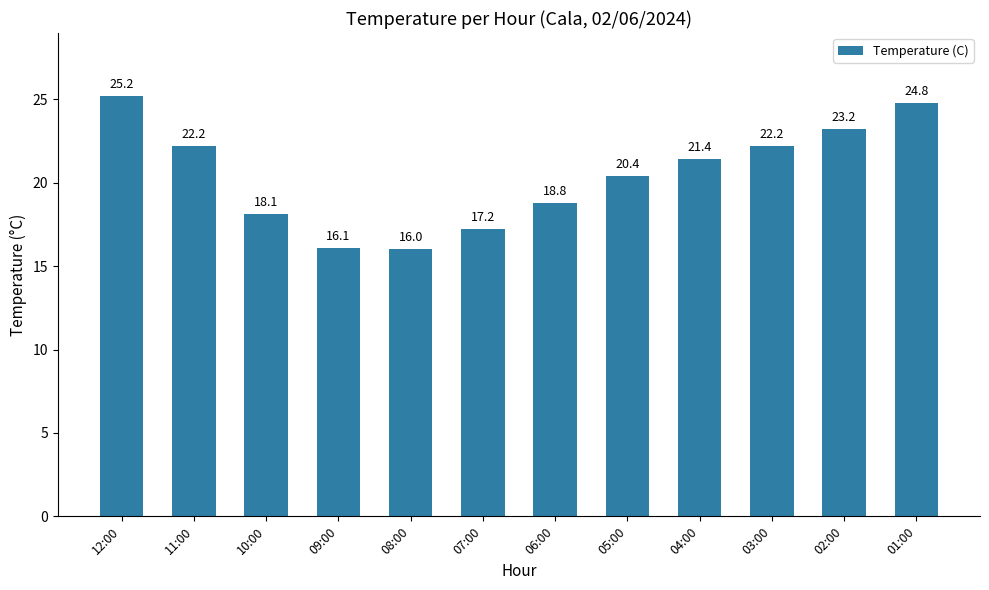

What is the maximum value shown in the chart?

25.2